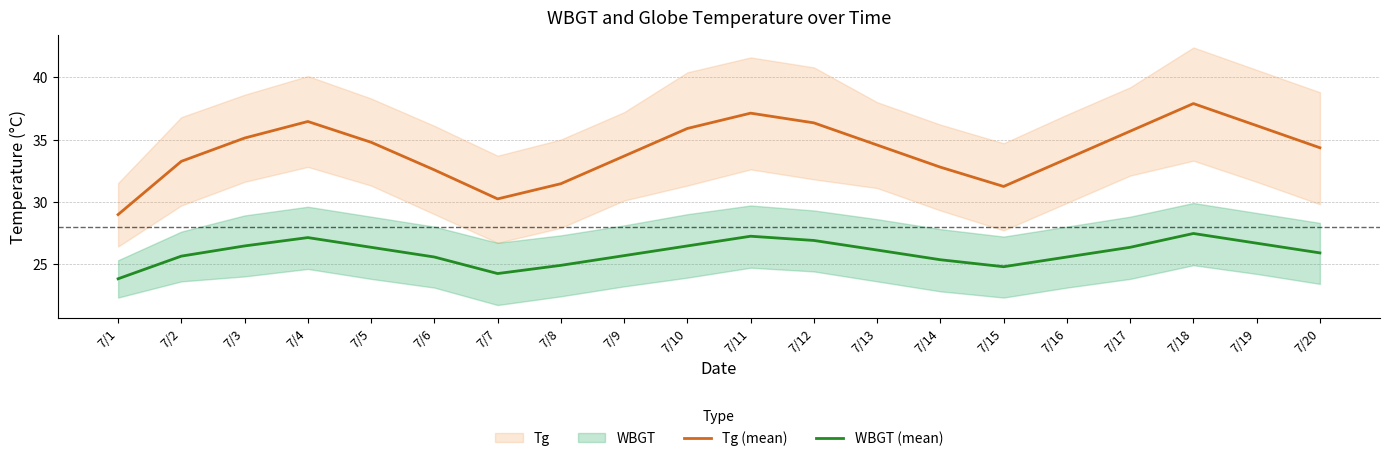

True or false: Tg (mean) has a value of 16.0 at 7/14.

False